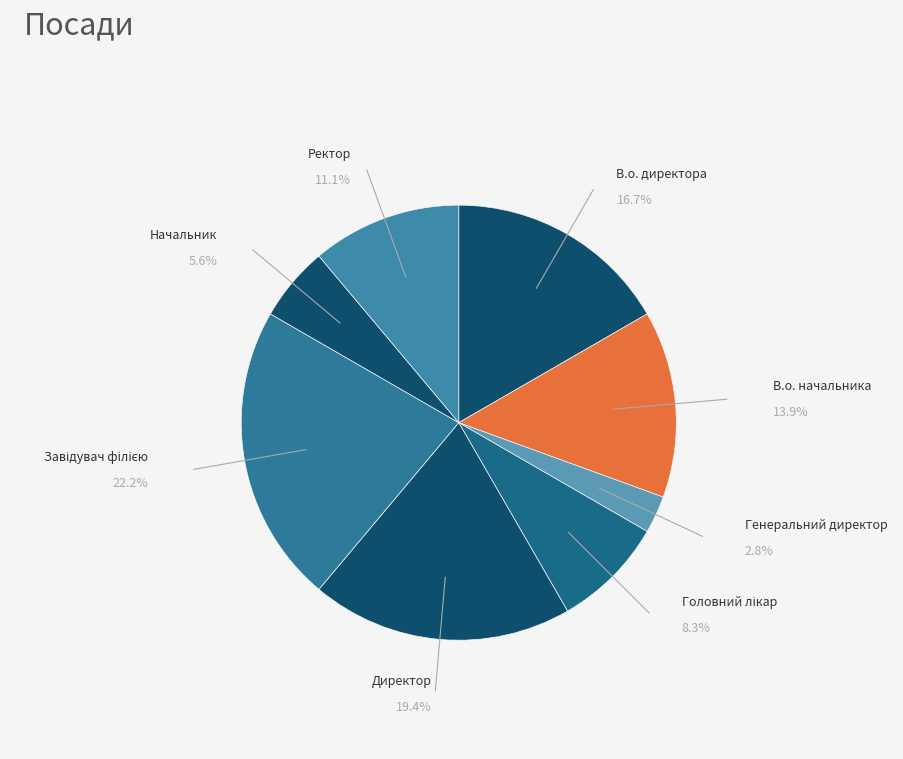

Approximately how many times larger is the value at Генеральний директор compared to Начальник?

0.5